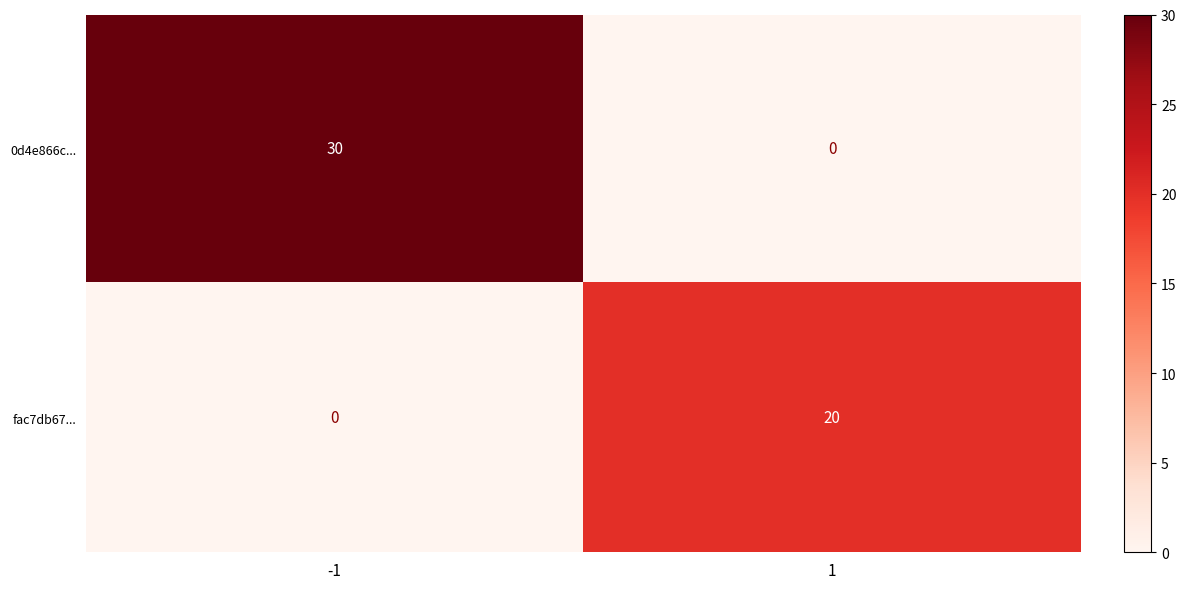

At -1, list the series in order from largest to smallest.

0d4e866c..., fac7db67...